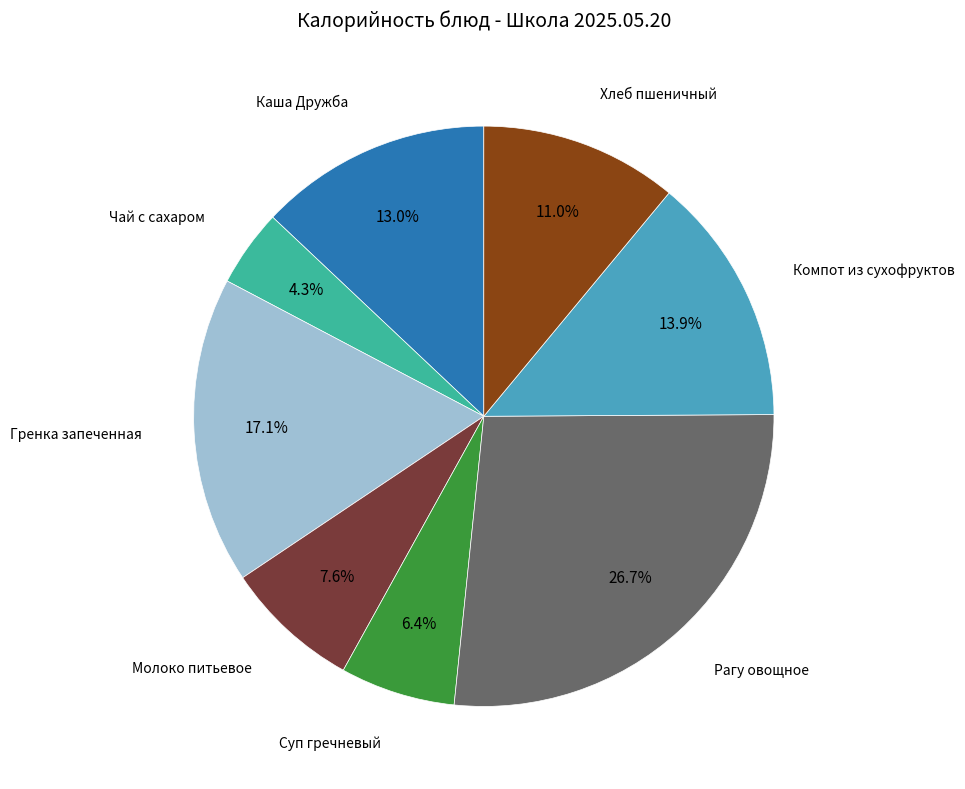

How many segments does this pie chart have?

8